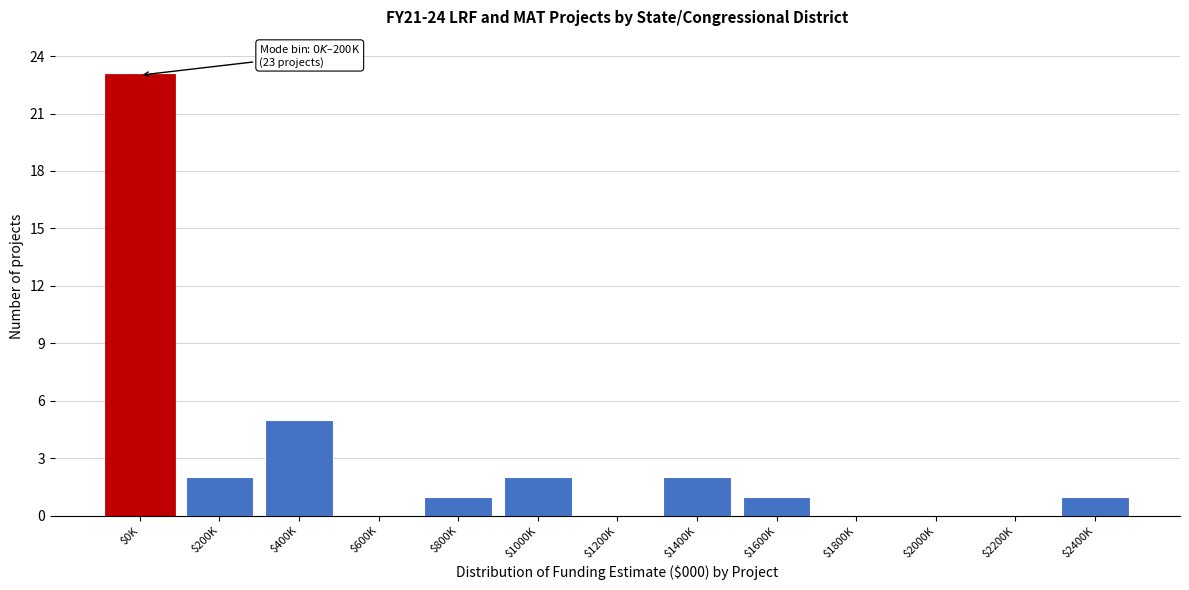

What is the maximum value shown in the chart?

23